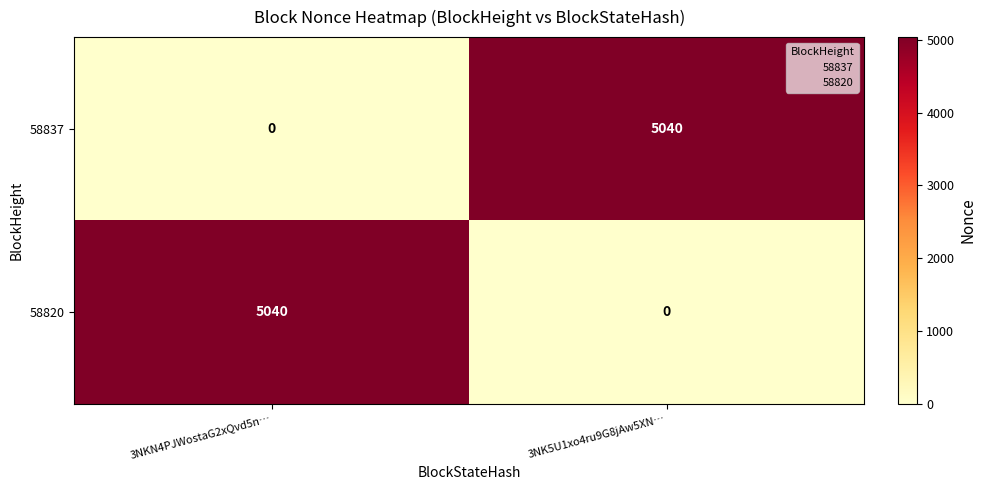

What is the total value across all series at 3NK5U1xo4ru9G8jAw5XN…?

5040